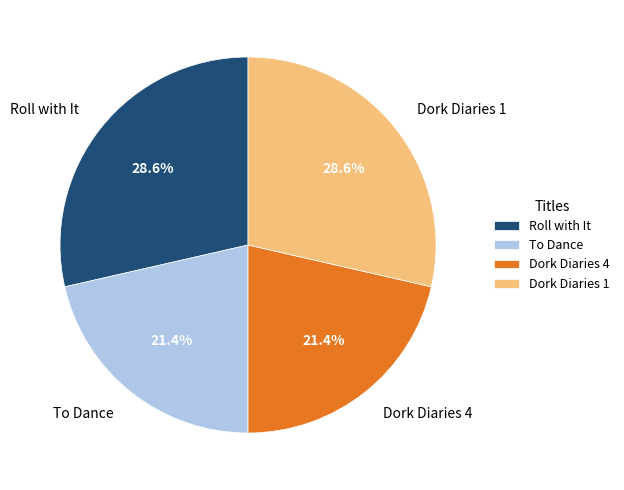

Do To Dance and Dork Diaries 4 together represent more than half of the pie?

No